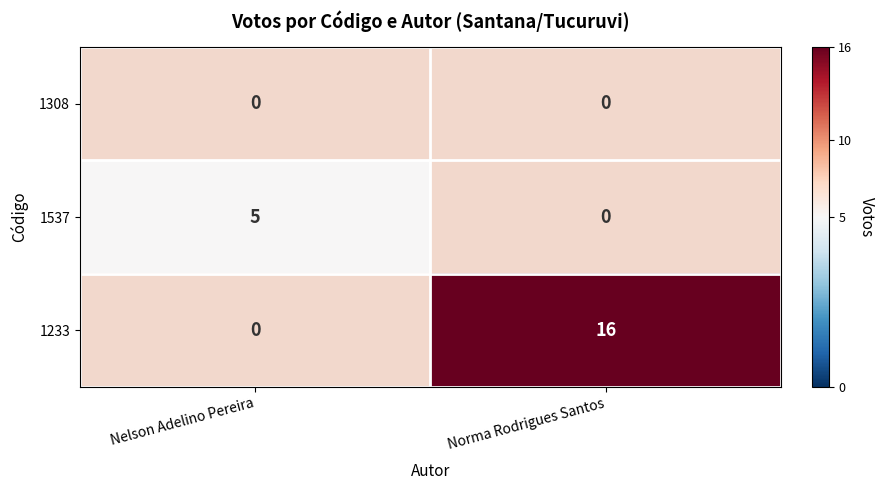

True or false: 1233 has a value of 21 at Norma Rodrigues Santos.

False